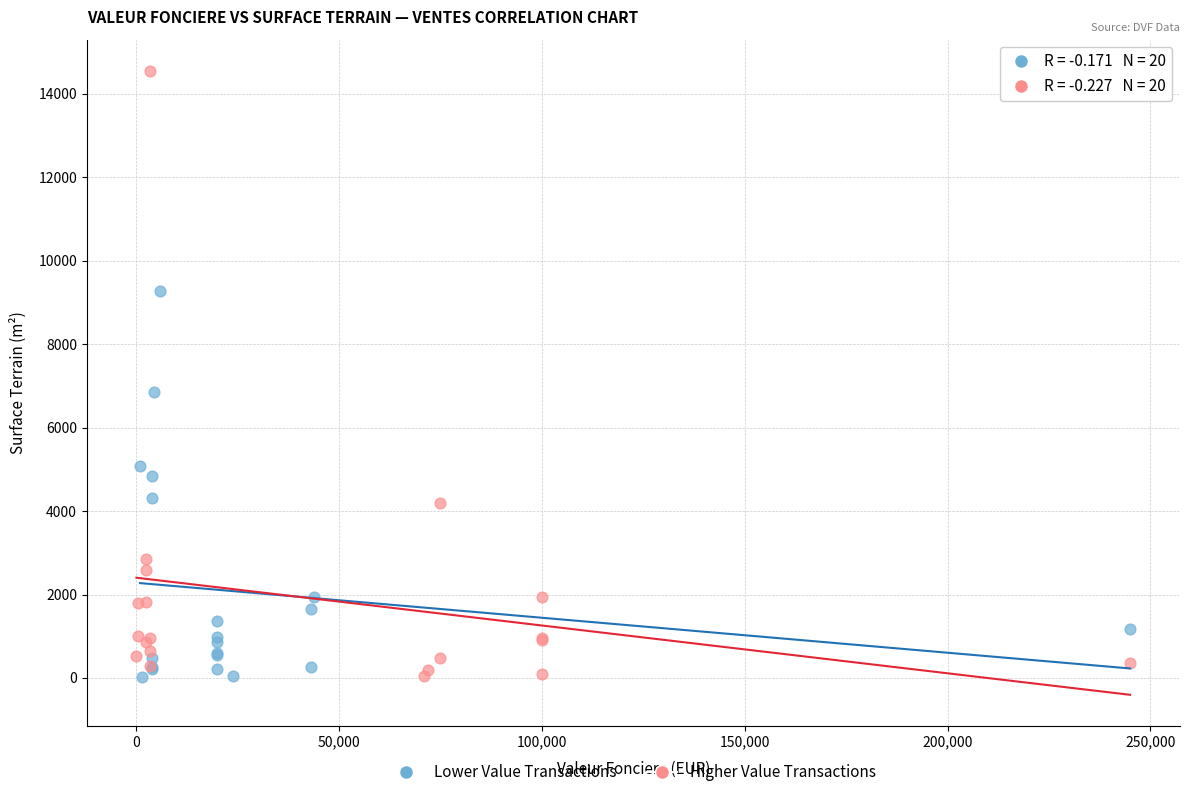

What are all the series names shown in the legend?

Lower Value Transactions, Higher Value Transactions